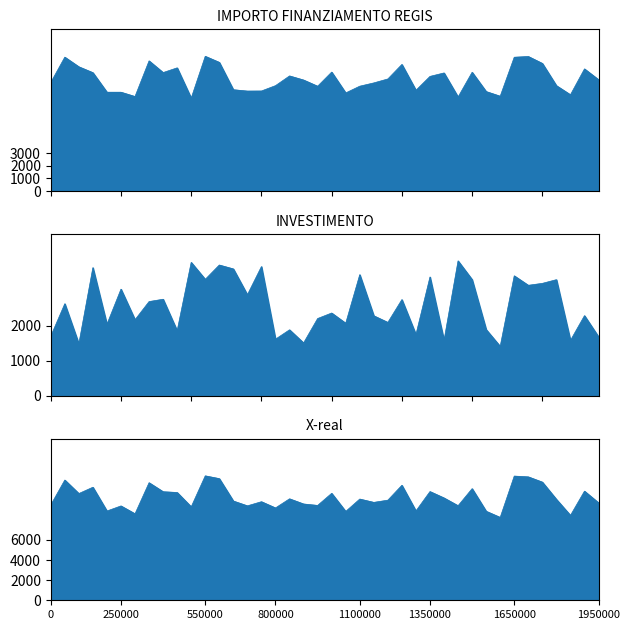

Which series has the largest range (max minus min)?

IMPORTO FINANZIAMENTO REGIS